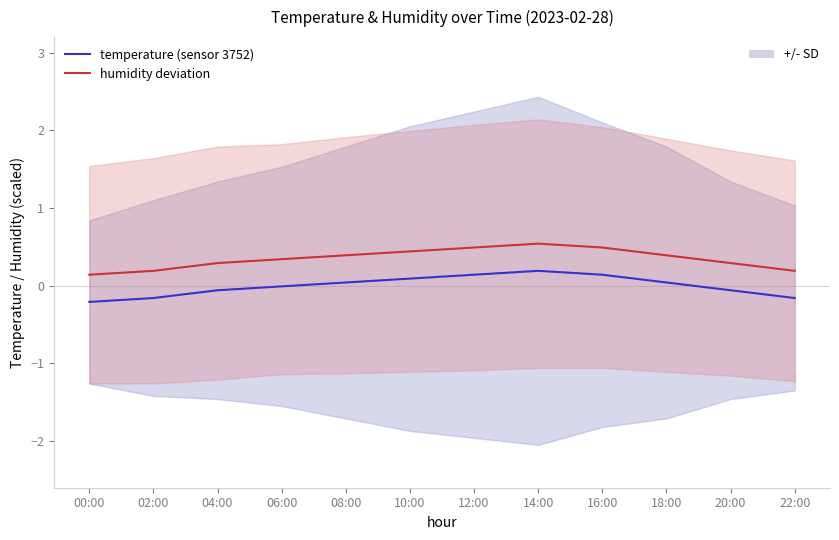

What is the difference between the highest and lowest values at 18:00?

0.3